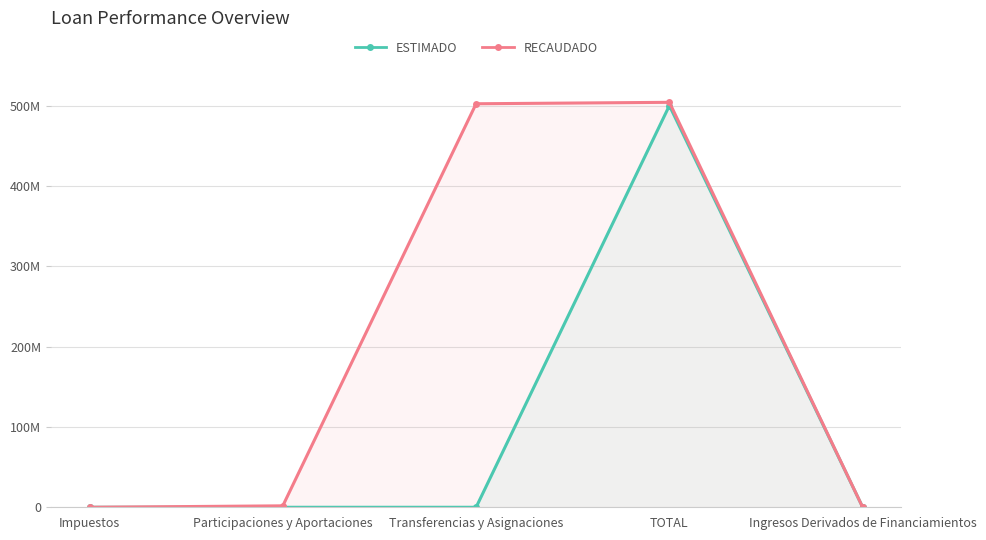

Reading left to right, transcribe all the data shown in this chart.

ESTIMADO: 0	0	0	500296532	0
RECAUDADO: 0	1791075	502559168	504350243	0